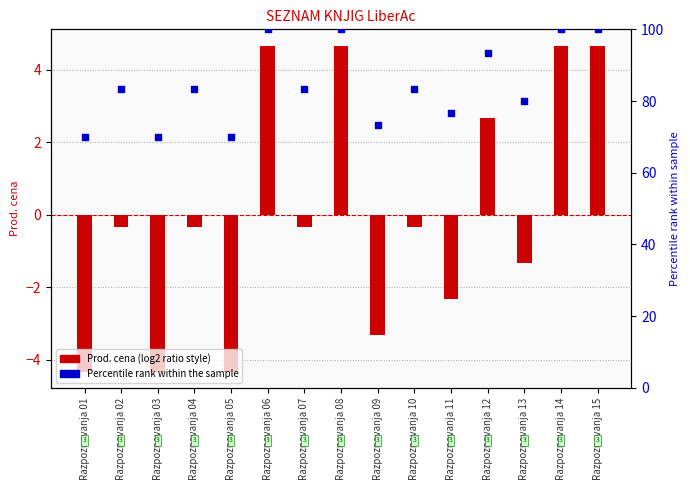

Which series has the largest total across all categories?

Percentile rank